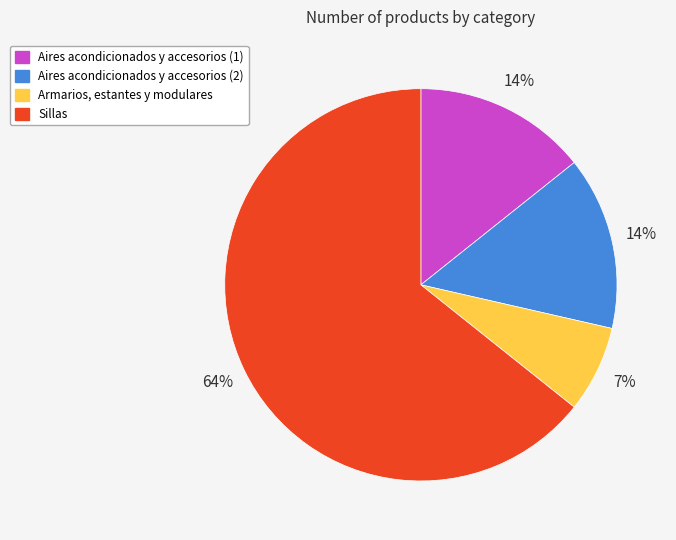

To the nearest percent, what is the combined percentage of Aires acondicionados y accesorios (1) and Sillas?

79%